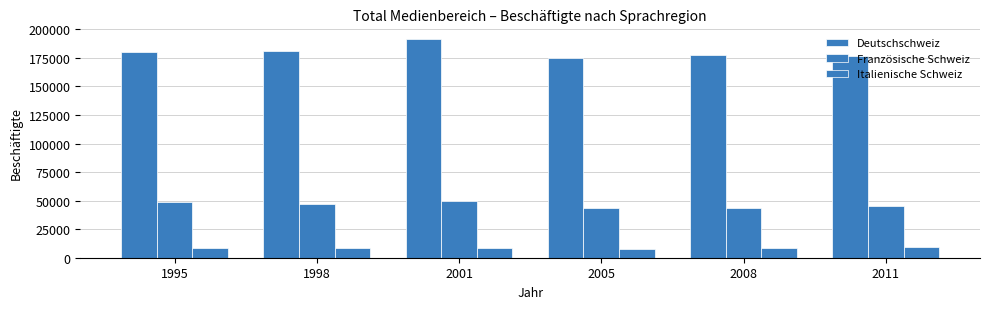

At 2011, list the series in order from smallest to largest.

Italienische Schweiz, Französische Schweiz, Deutschschweiz